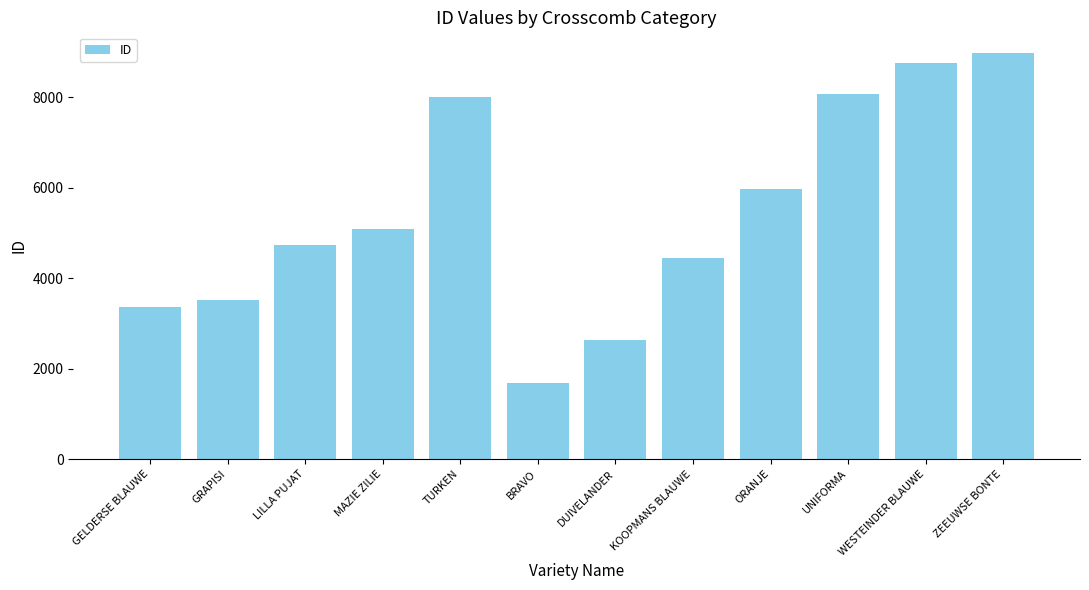

Are the bars grouped side by side (vs. stacked)?

No